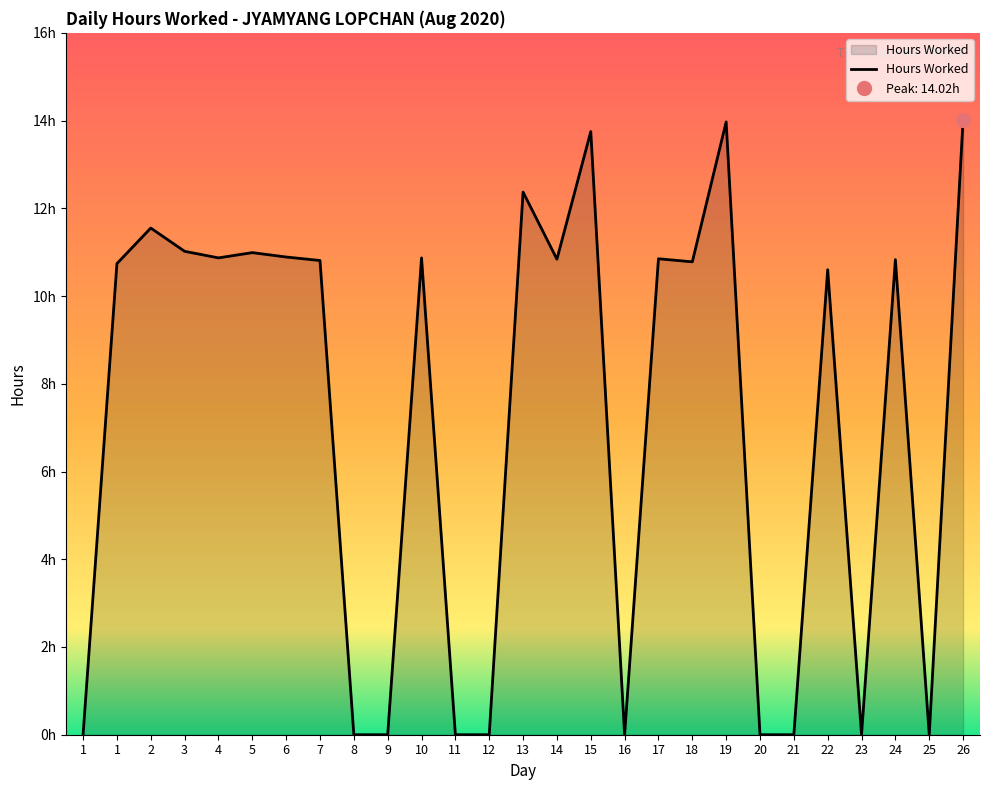

At which label does the data first exceed 10?

1